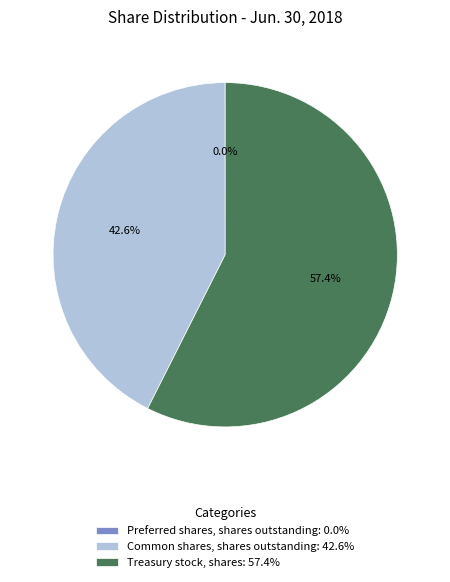

What portion of the pie excludes Common shares, shares outstanding: 42.6%?

57.4%